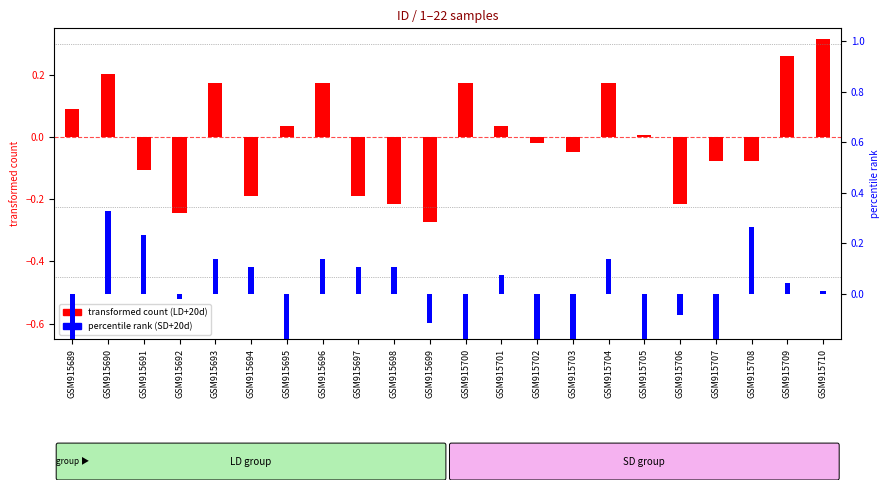

What is the difference between the highest and lowest values at GSM915707?

0.1